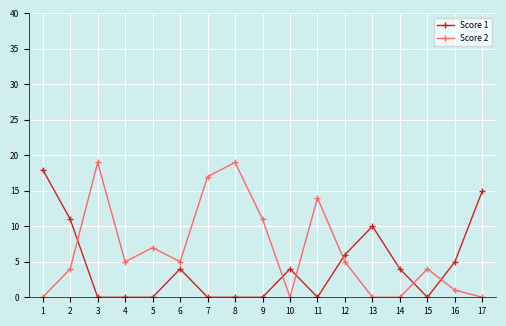

At which category does Score 2 reach its first local valley?

4